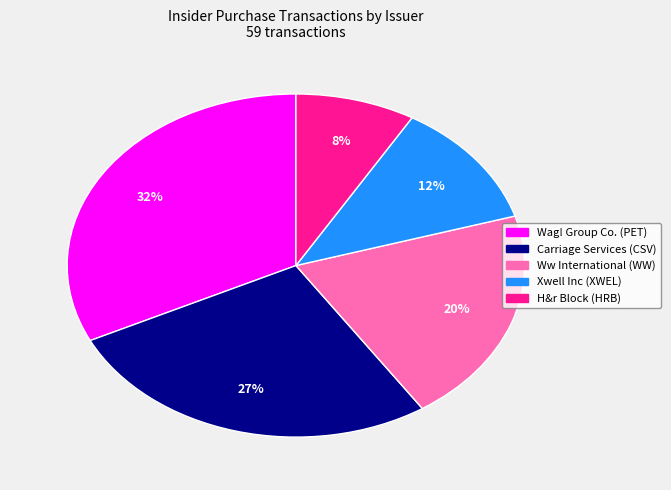

Which slice is the smallest?

H&r Block (HRB)